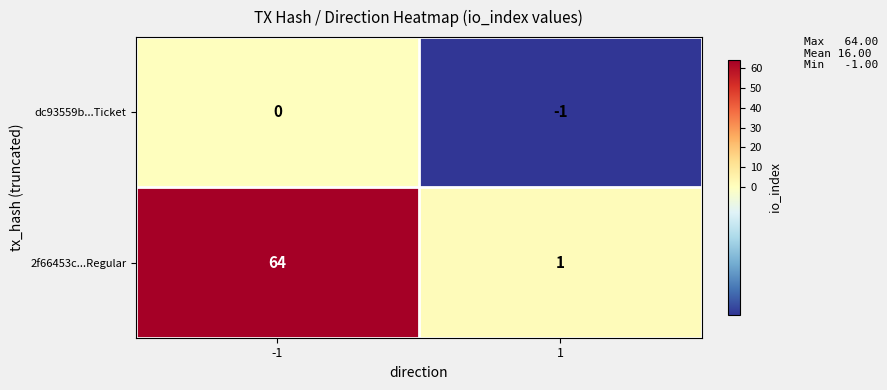

How many series are shown in this chart?

2